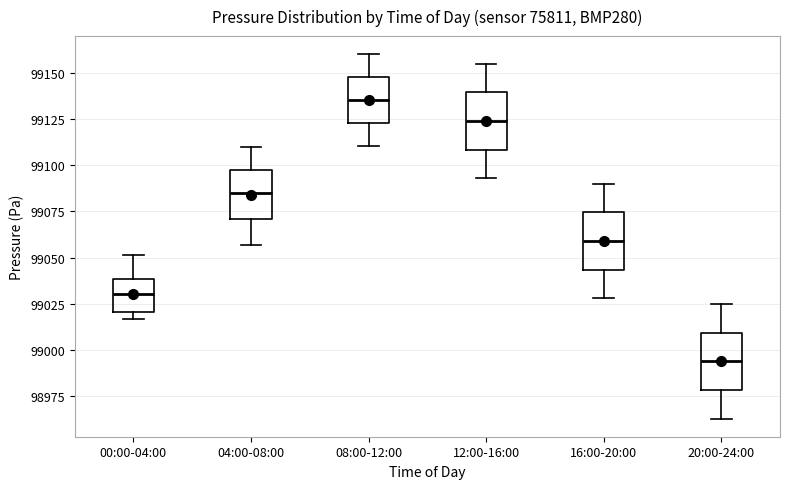

Reading left to right, read every box against the y-axis: the position of its median line, the range the box covers, and the ends of its whiskers. The values are not printed on the chart, so give them approximately, as read against the axis.

00:00-04:00: median 99030, box 99020 to 99040, whiskers 99015 to 99050
04:00-08:00: median 99085, box 99070 to 99095, whiskers 99055 to 99110
08:00-12:00: median 99135, box 99125 to 99150, whiskers 99110 to 99160
12:00-16:00: median 99125, box 99110 to 99140, whiskers 99095 to 99155
16:00-20:00: median 99060, box 99045 to 99075, whiskers 99030 to 99090
20:00-24:00: median 98995, box 98980 to 99010, whiskers 98965 to 99025